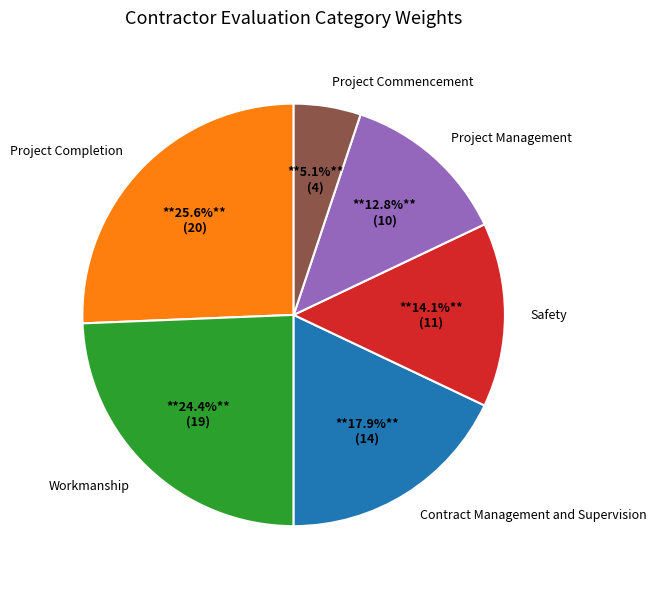

Approximately how many times larger is the value at Contract Management and Supervision compared to Project Management?

1.4